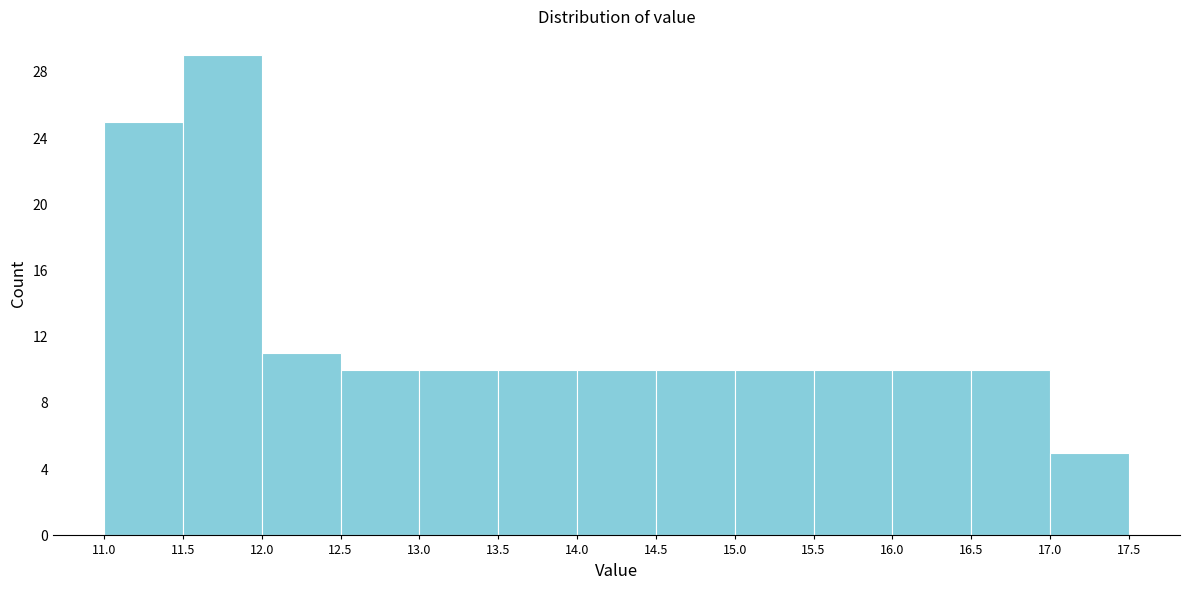

Reading left to right, list every bar in this chart as the range it spans on the x-axis followed by its height. The values are not printed on the chart, so give them approximately, as read against the axis.

11.0 to 11.5: 25
11.5 to 12.0: 29
12.0 to 12.5: 11
12.5 to 13.0: 10
13.0 to 13.5: 10
13.5 to 14.0: 10
14.0 to 14.5: 10
14.5 to 15.0: 10
15.0 to 15.5: 10
15.5 to 16.0: 10
16.0 to 16.5: 10
16.5 to 17.0: 10
17.0 to 17.5: 5